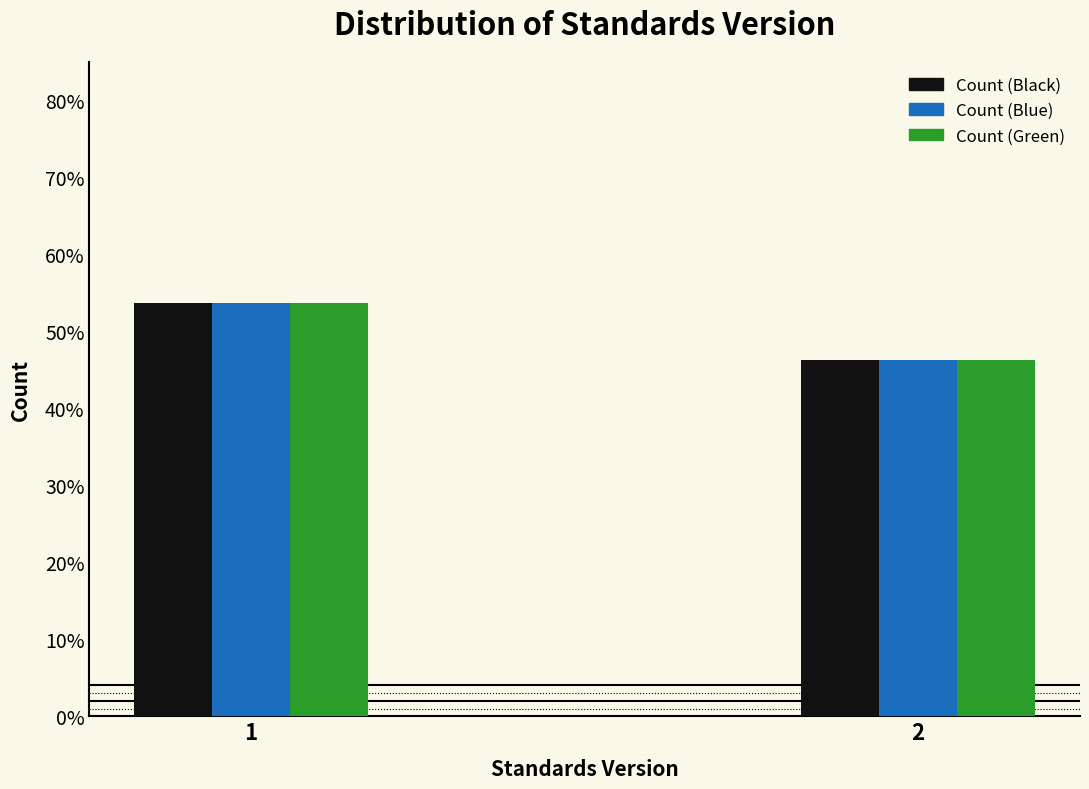

Does the chart contain any negative values?

No